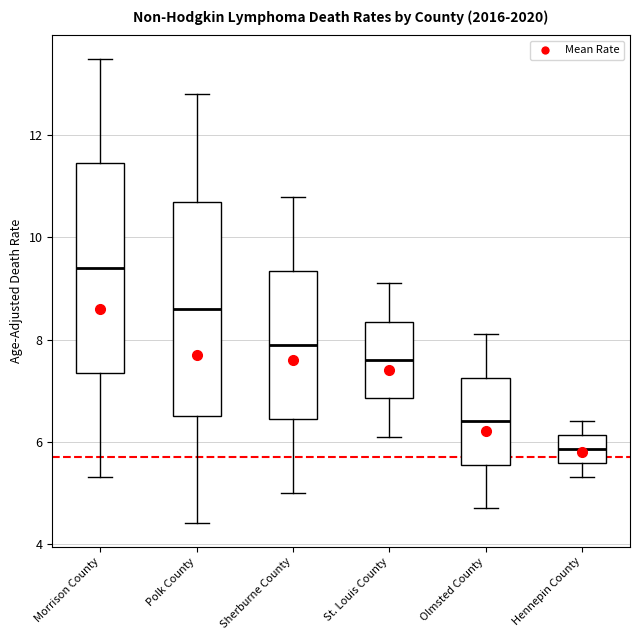

Which box's median line is the lowest?

Hennepin County